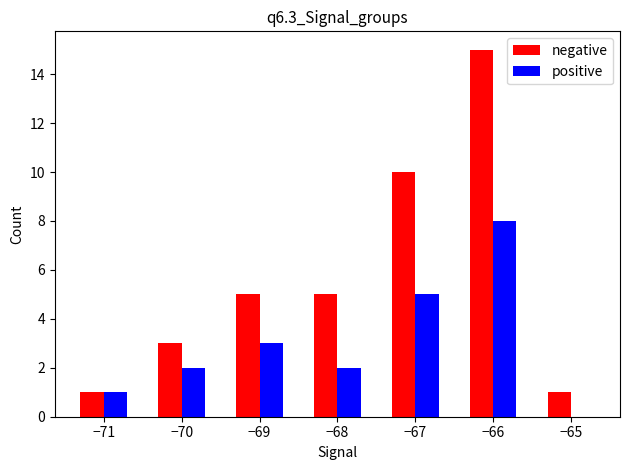

Does the chart contain stacked bars?

No